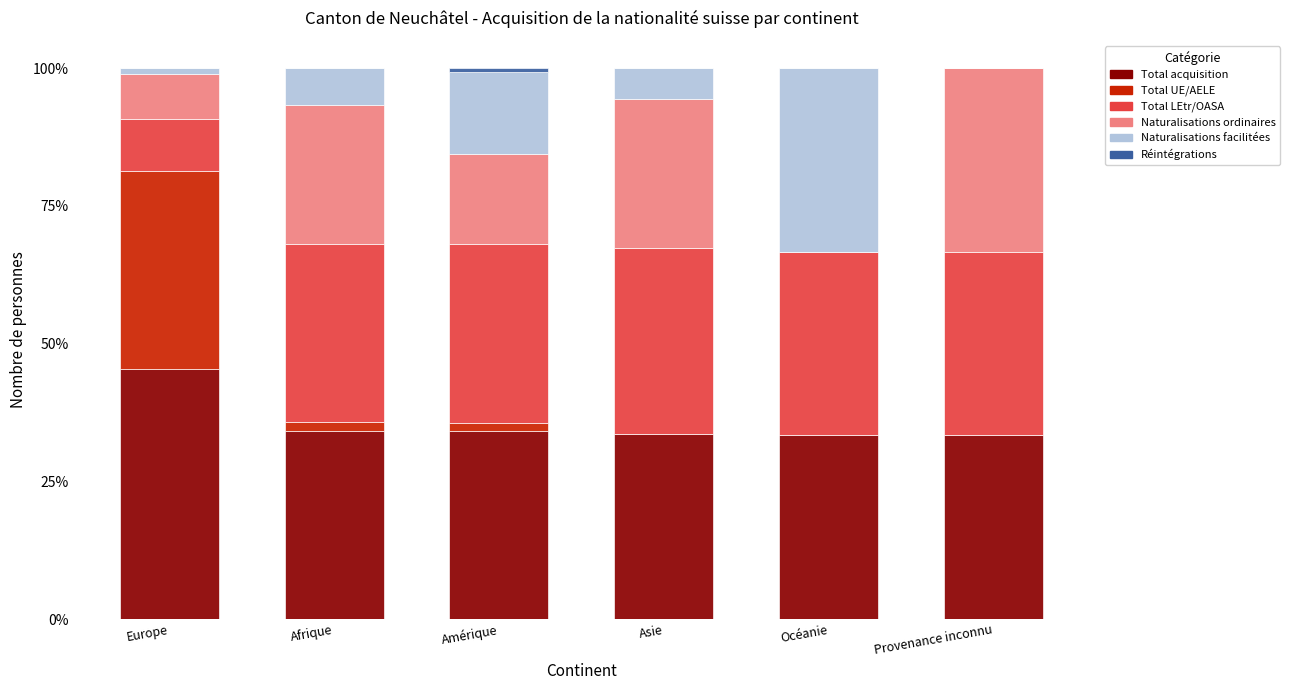

Is it true that Total acquisition equals 56.4 at Océanie?

False